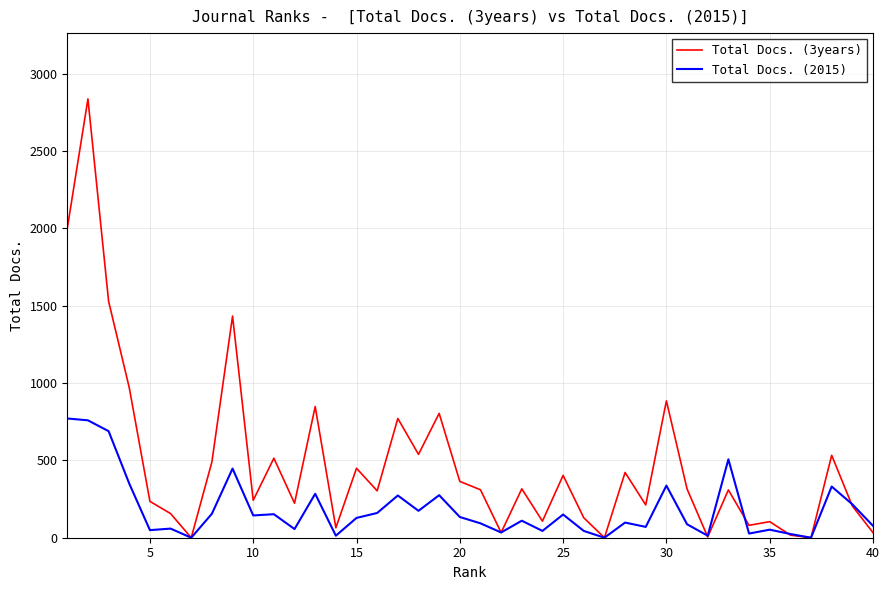

Does the chart display data point markers on the line(s)?

No